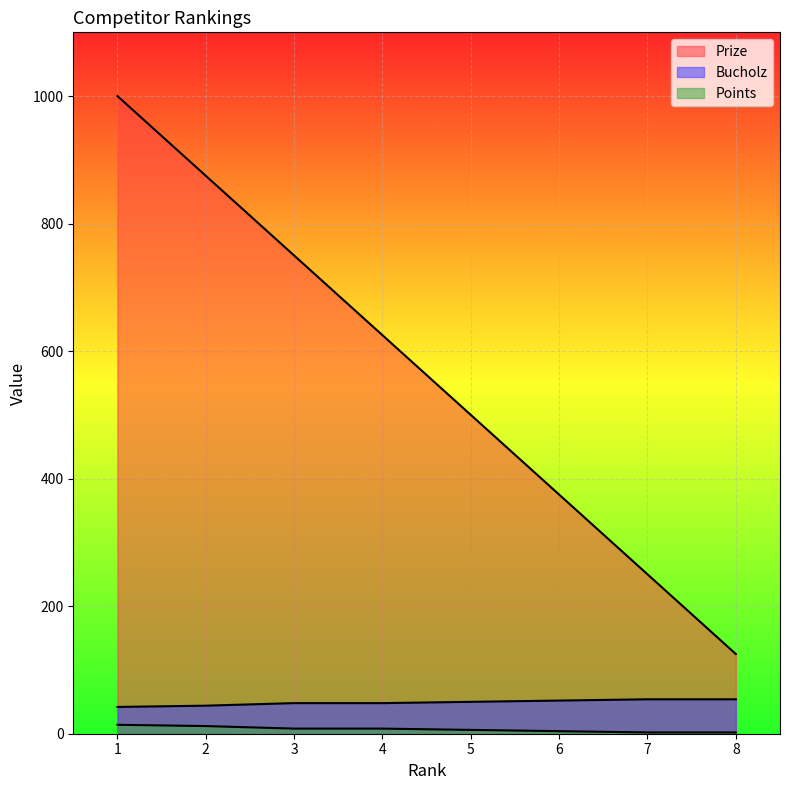

Is the value of Prize at 3 greater than the value of Points at 5?

Yes